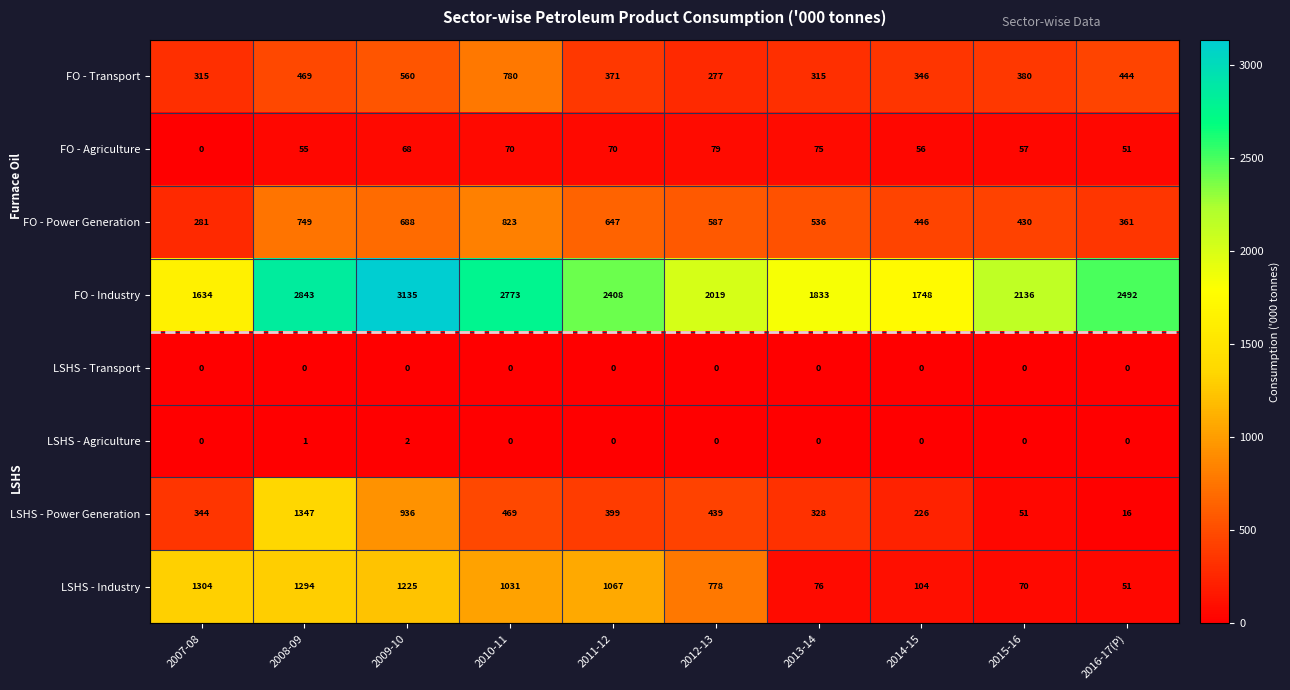

Which category has the highest value across all series?

2009-10